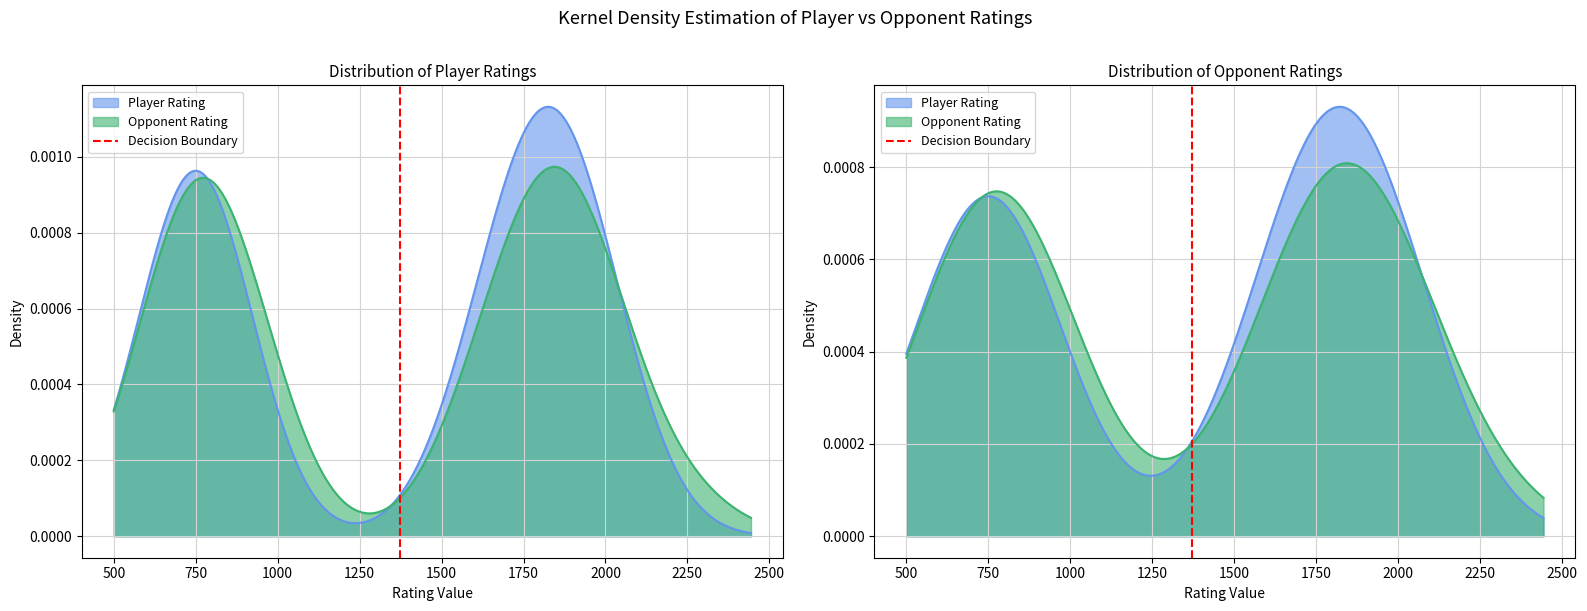

True or false: the data shows 1 at 500.

True